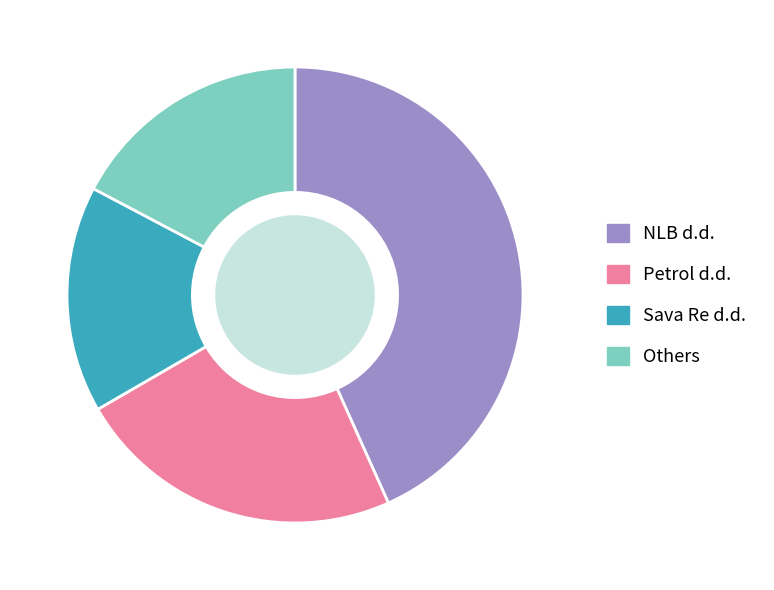

Approximately how many times larger is the value at Petrol d.d. compared to Others?

1.4